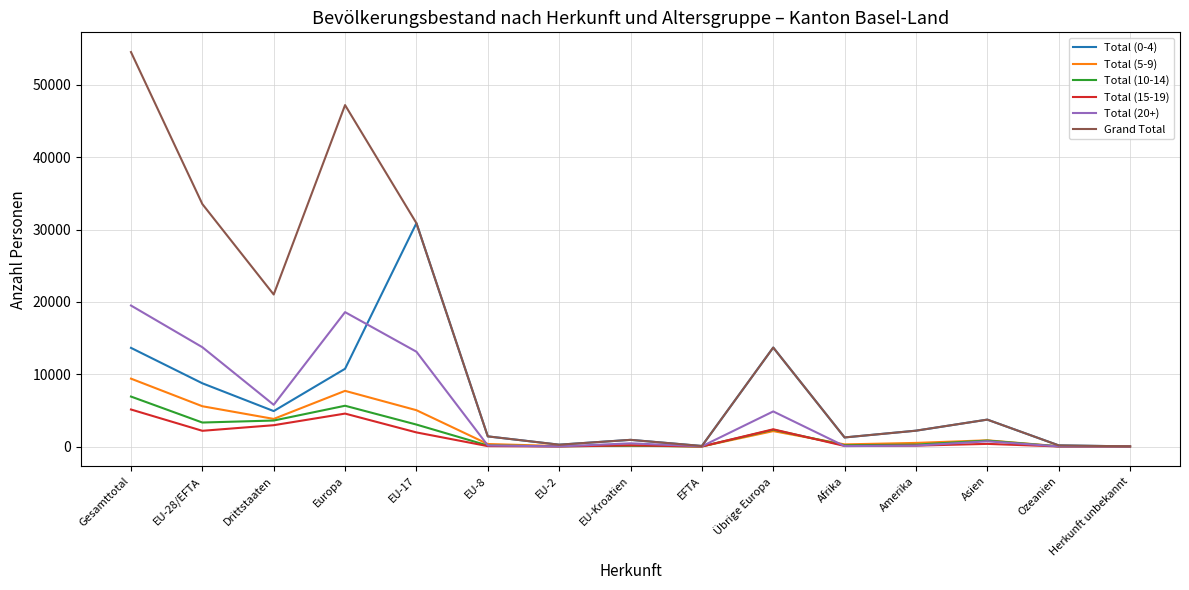

At which category does Grand Total reach its first local valley?

Drittstaaten